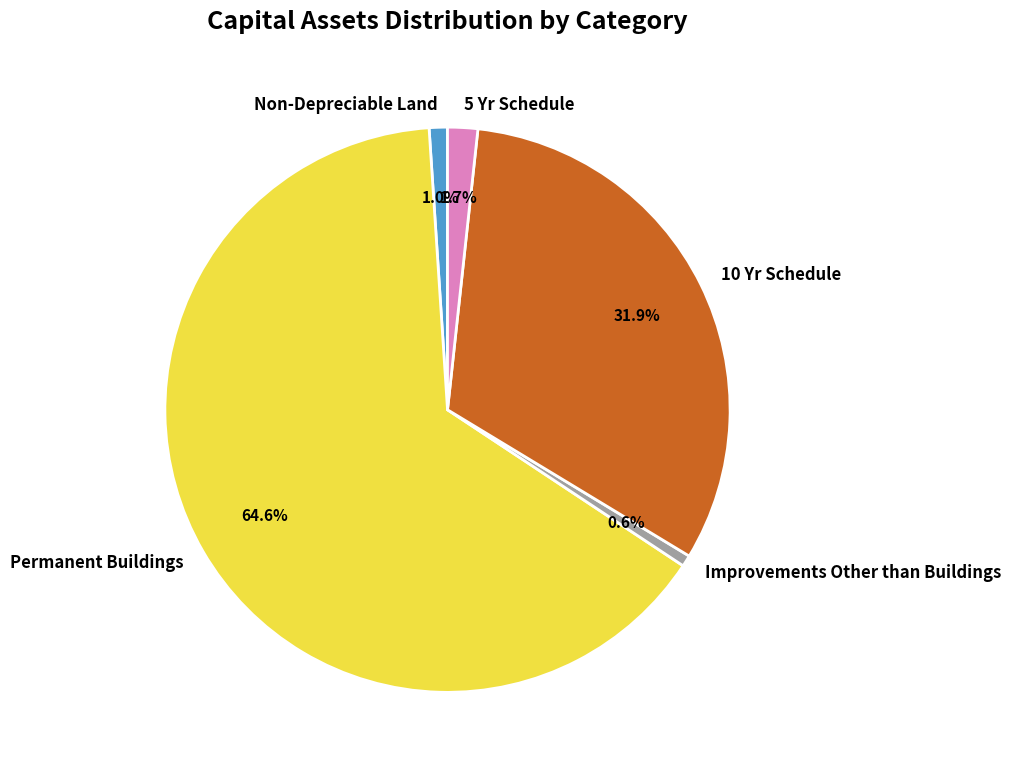

Combined, do Non-Depreciable Land and Improvements Other than Buildings account for over 50%?

No